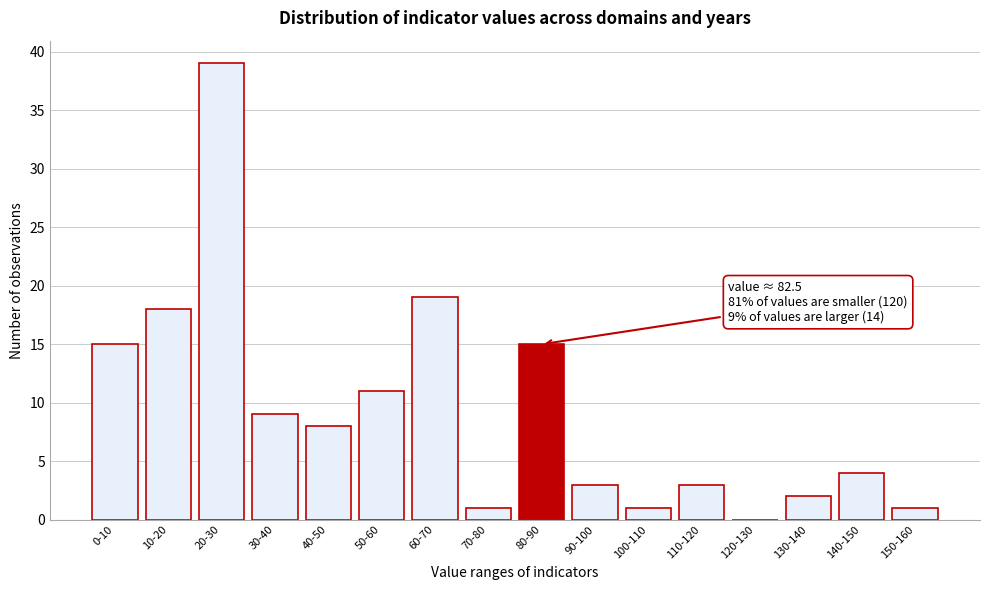

Reading left to right, what are all the values shown in this chart?

0-10=15	10-20=18	20-30=39	30-40=9	40-50=8	50-60=11	60-70=19	70-80=1	80-90=15	90-100=3	100-110=1	110-120=3	120-130=0	130-140=2	140-150=4	150-160=1